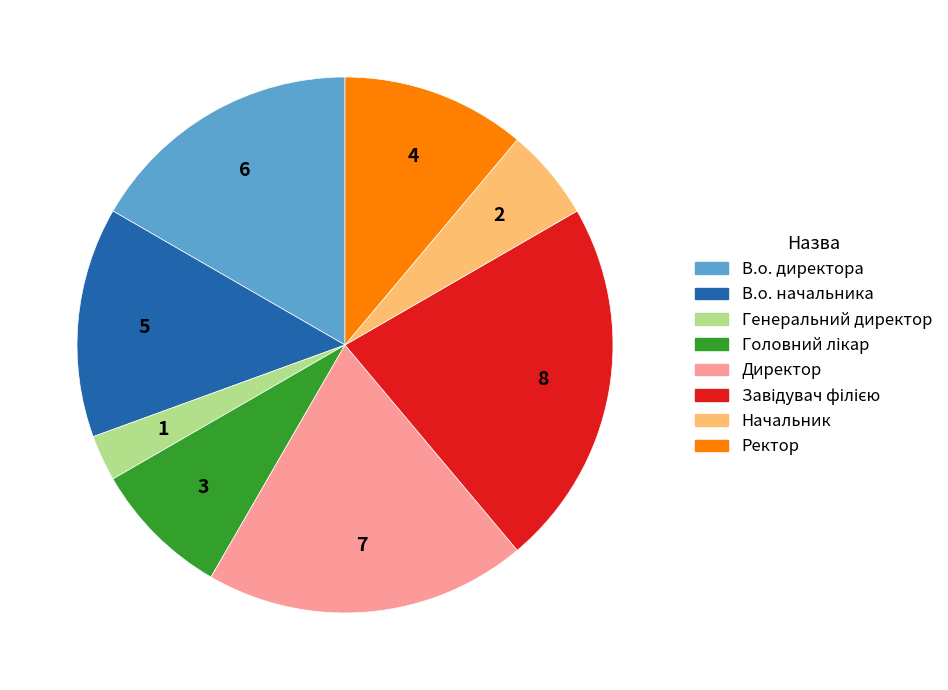

Approximately how many times larger is the value at Директор compared to В.о. начальника?

1.4